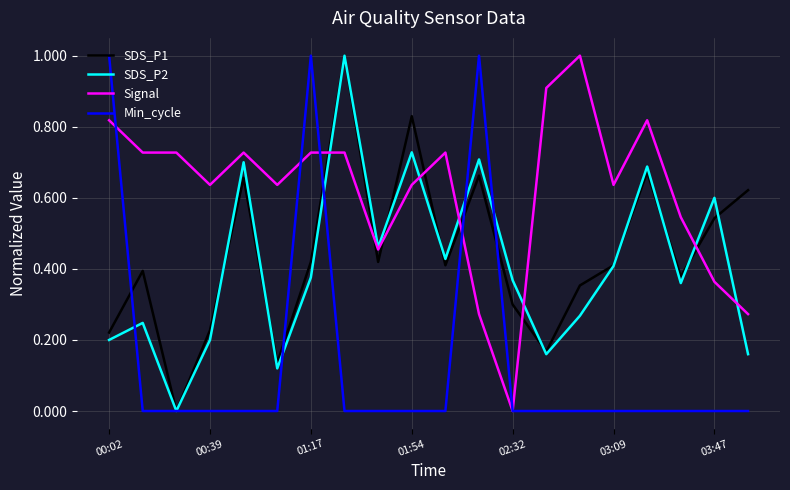

Which series has the largest total across all categories?

Signal